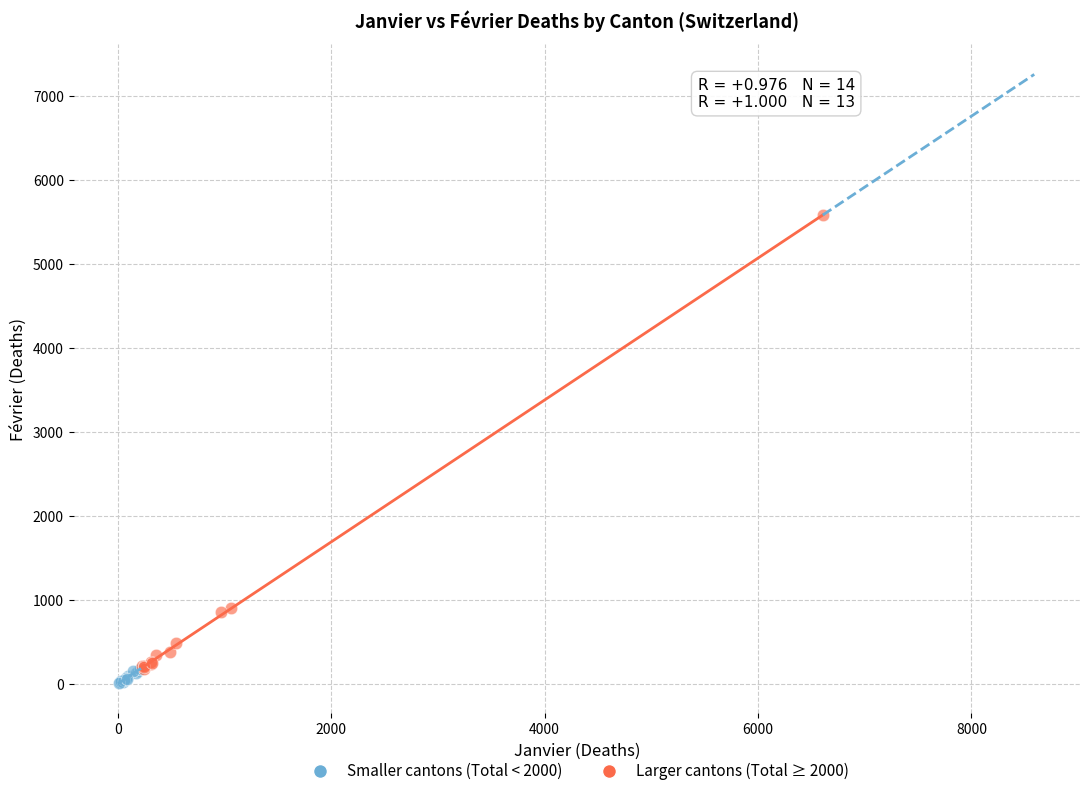

Which series has the largest Y range (max minus min)?

Larger cantons (Total ≥ 2000)